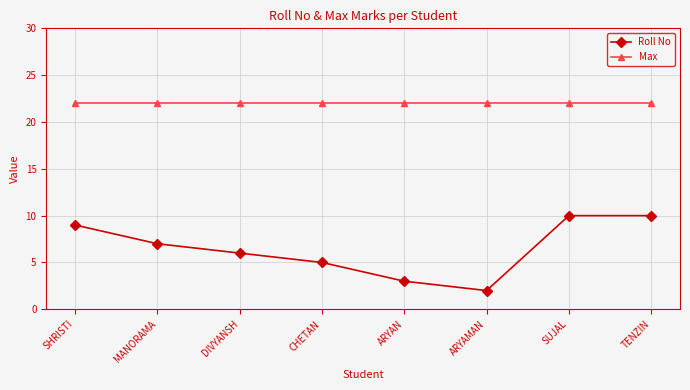

What is the lowest value of the Max series?

22